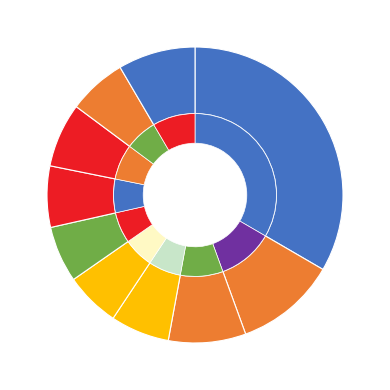

Rank the categories by value from lowest to highest.

pct45, pct55, pct85, pct35, pct65, pct75, pct95, pct25, pct15, pct05